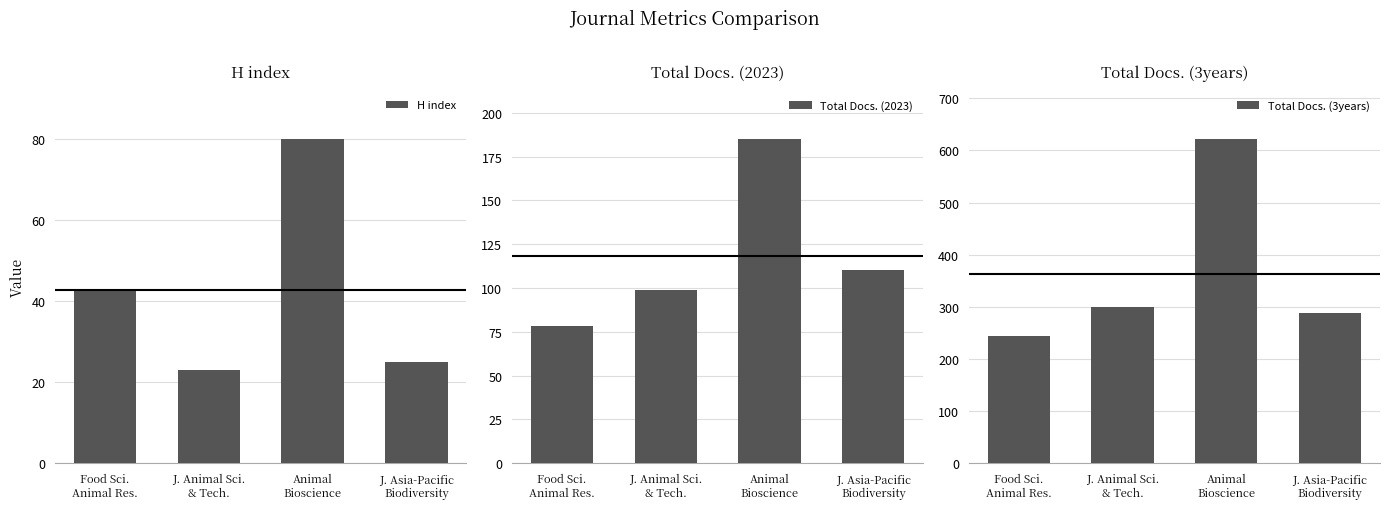

Is it true that H index equals 72 at Food Sci.
Animal Res.?

False